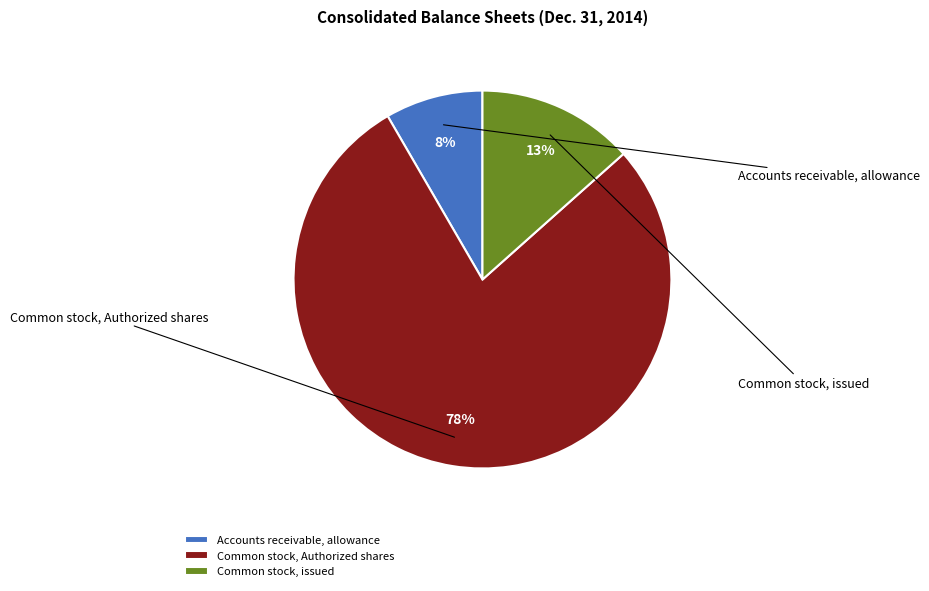

Does Common stock, Authorized shares represent more than half of the total?

Yes